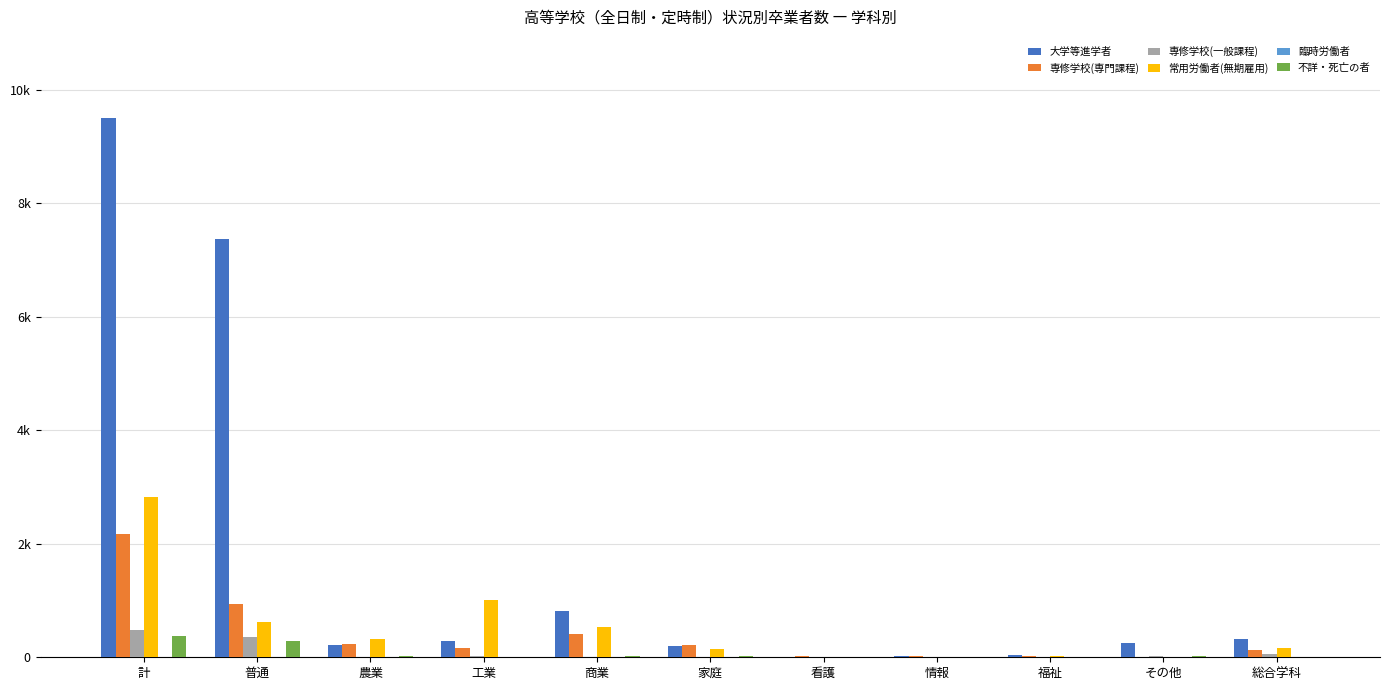

What is the difference between the maximum and minimum values in the 専修学校(専門課程) series?

2156